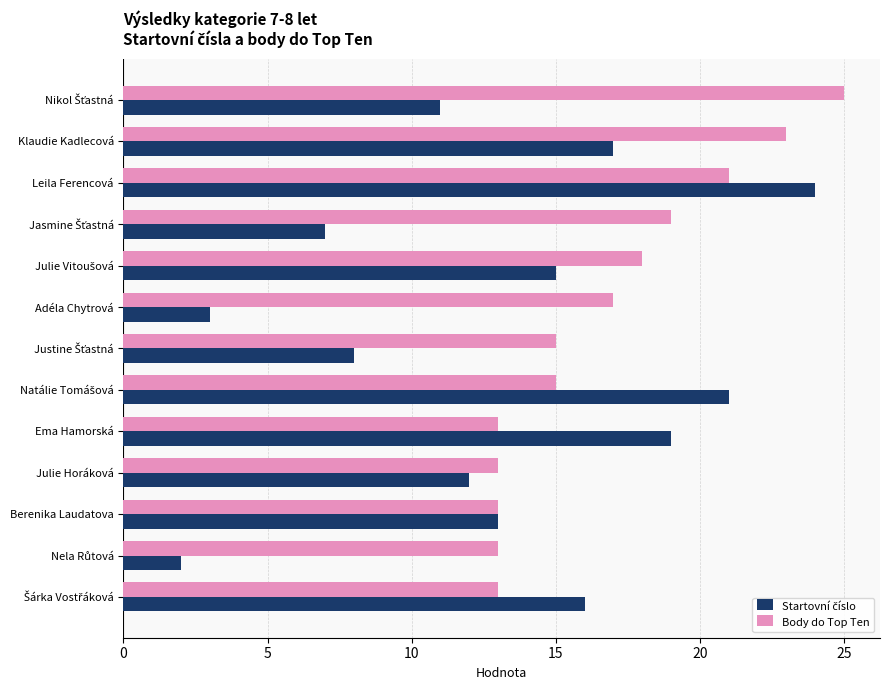

Which series has the largest total across all categories?

Body do Top Ten